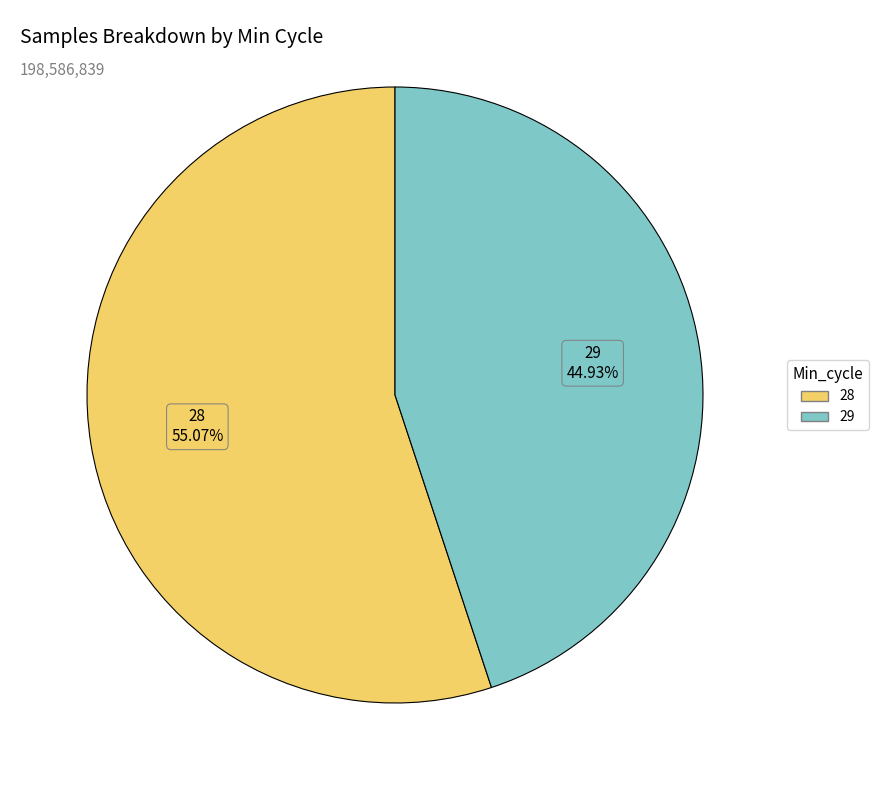

Approximately how many times larger is the value at 28 compared to 29?

1.2